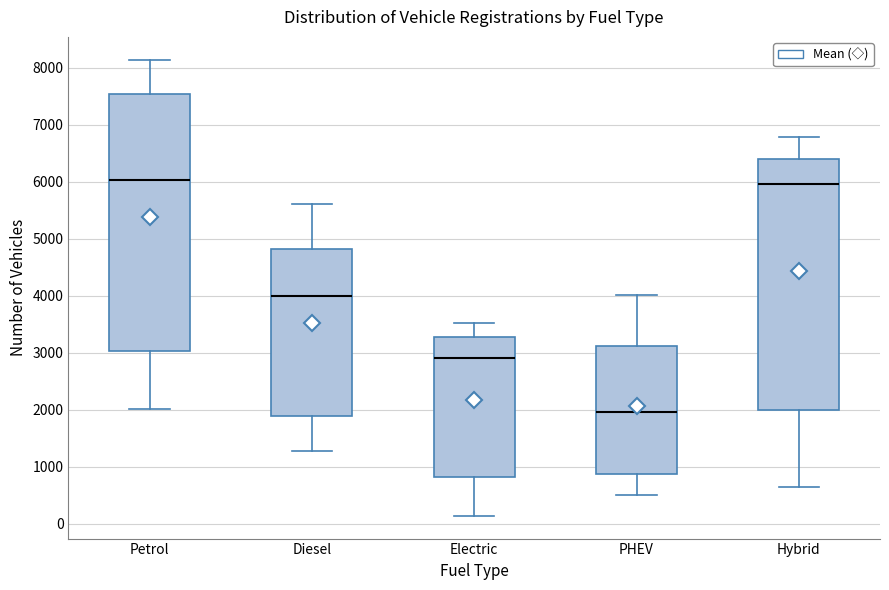

Reading left to right, read every box against the y-axis: the position of its median line, the range the box covers, and the ends of its whiskers. The values are not printed on the chart, so give them approximately, as read against the axis.

Petrol: median 6000, box 3000 to 7500, whiskers 2000 to 8100
Diesel: median 4000, box 1900 to 4800, whiskers 1300 to 5600
Electric: median 2900, box 800 to 3300, whiskers 100 to 3500
PHEV: median 2000, box 900 to 3100, whiskers 500 to 4000
Hybrid: median 6000, box 2000 to 6400, whiskers 700 to 6800